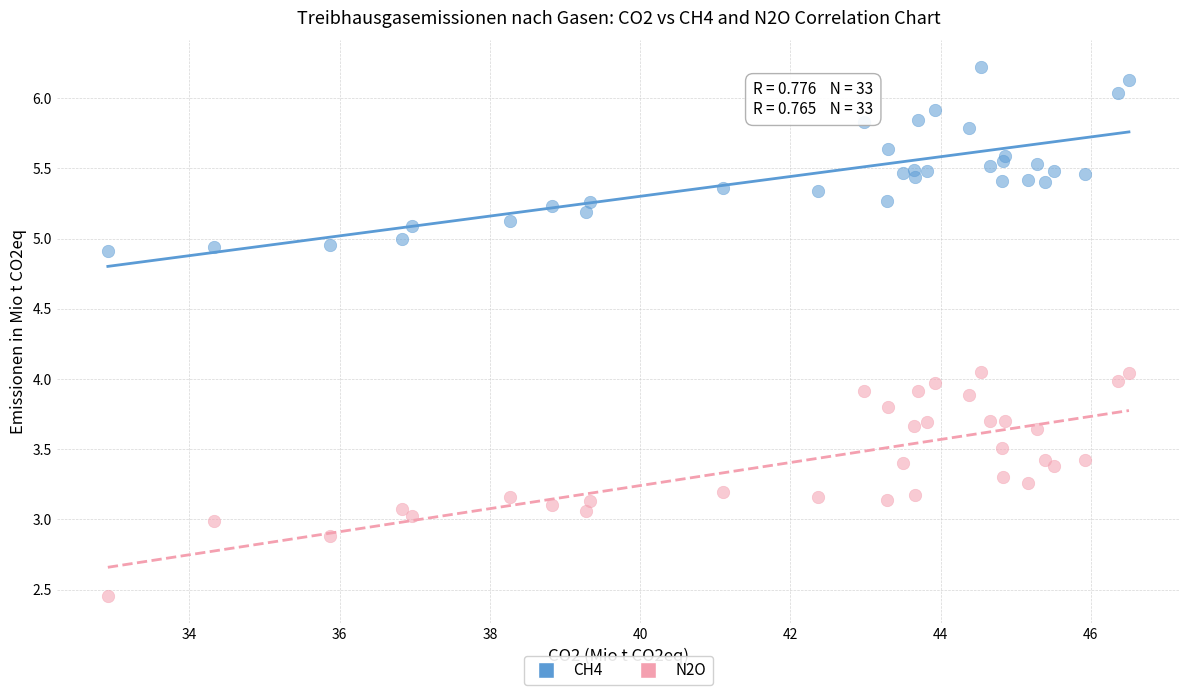

Which series reaches the minimum Y coordinate?

N2O